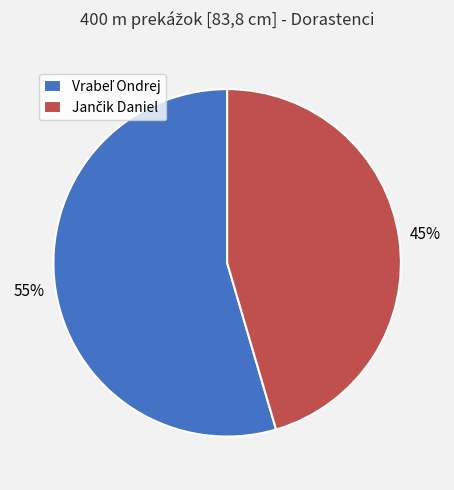

To the nearest percent, what is the average slice percentage?

50%